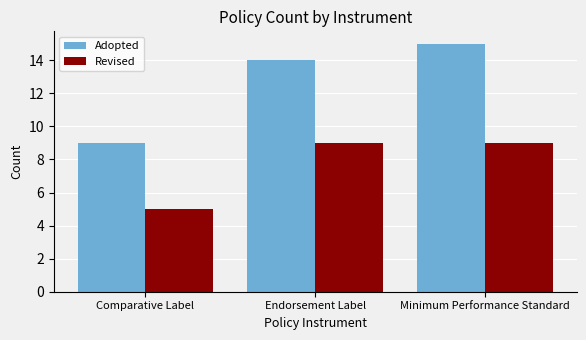

Which label corresponds to the smallest value in the chart?

Comparative Label